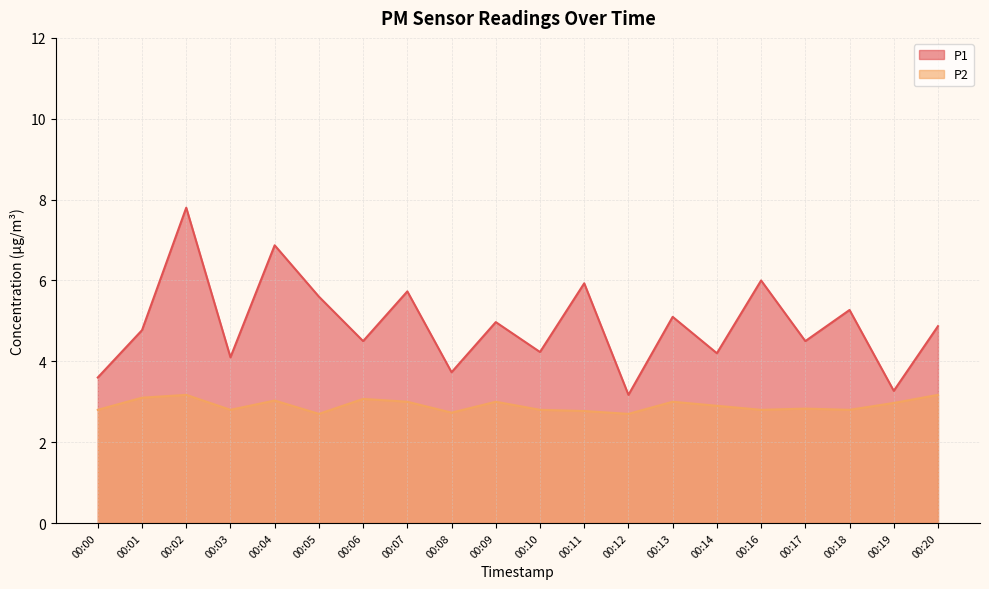

At how many categories does at least one series exceed 3?

20